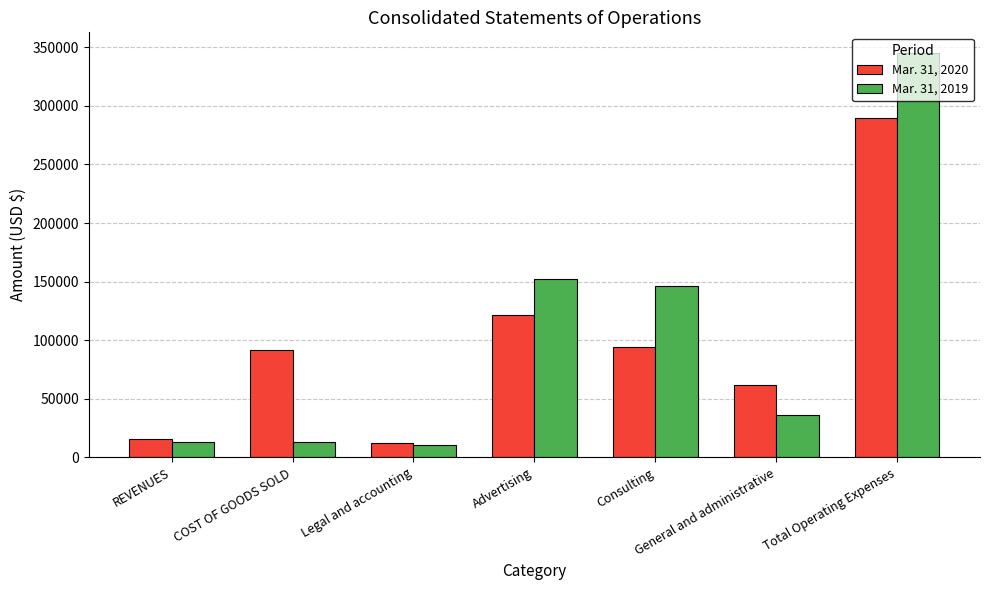

Read the Mar. 31, 2019 value at Advertising, to the nearest 10.

152300